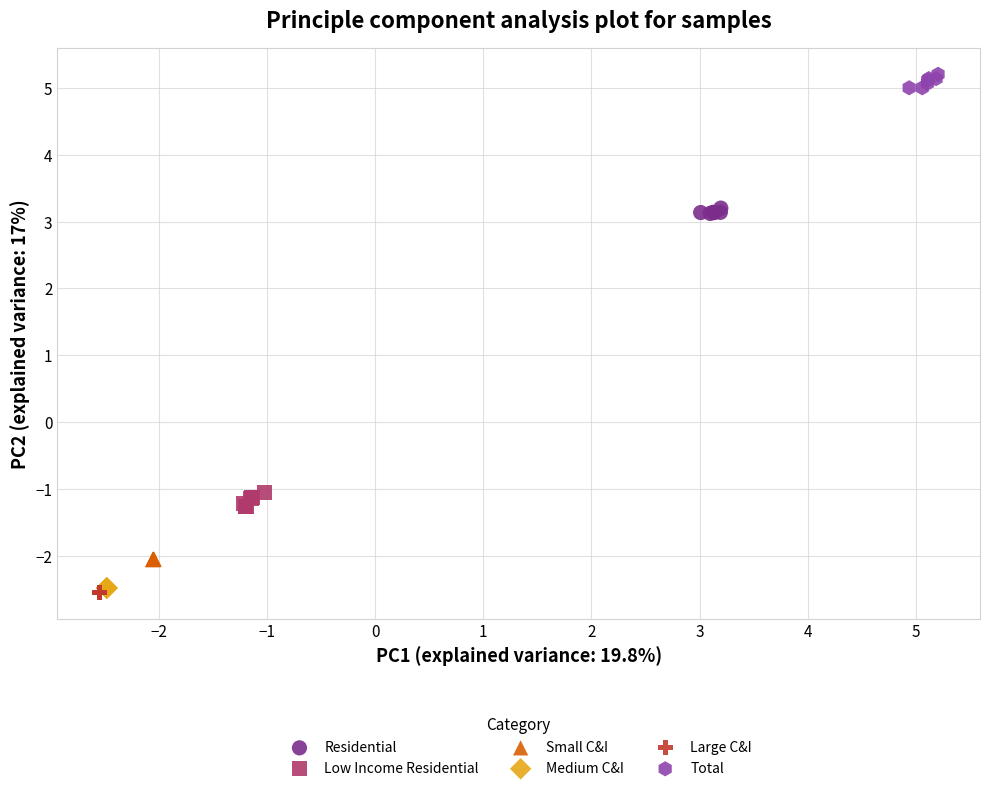

Which series contains the highest Y value?

Total